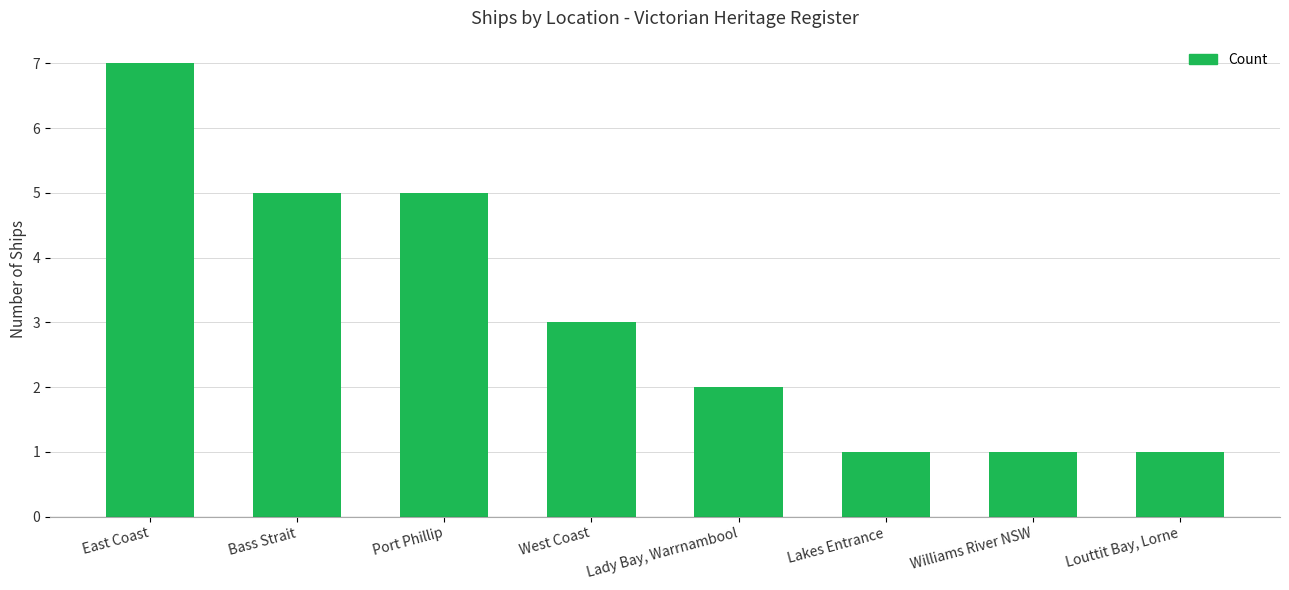

Between Williams River NSW and Port Phillip, which is larger?

Port Phillip